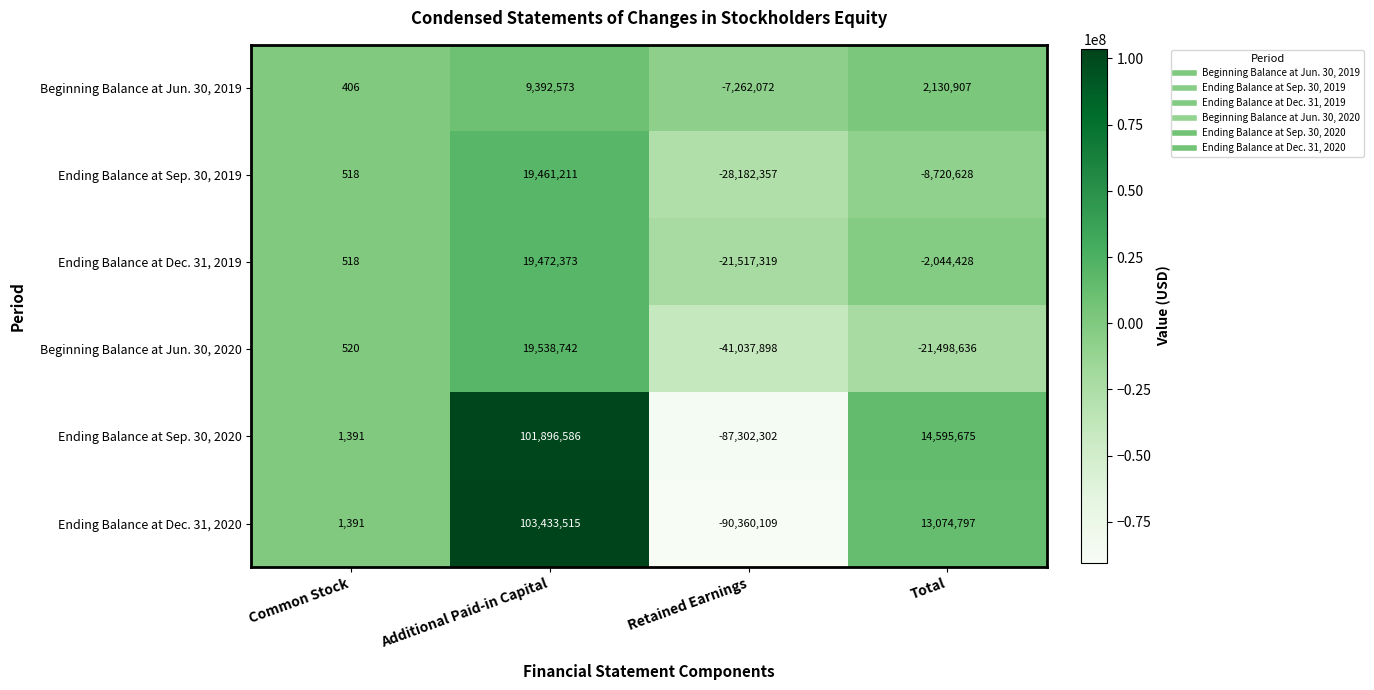

What is the approximate value of Ending Balance at Sep. 30, 2019 at Common Stock?

518